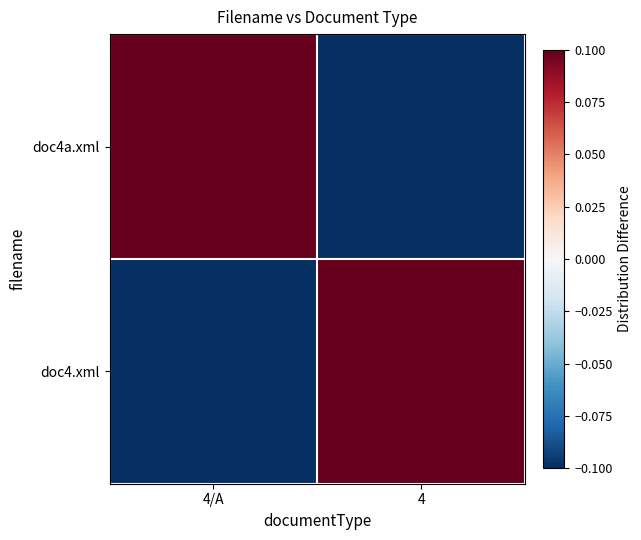

What is the greatest value displayed?

0.1